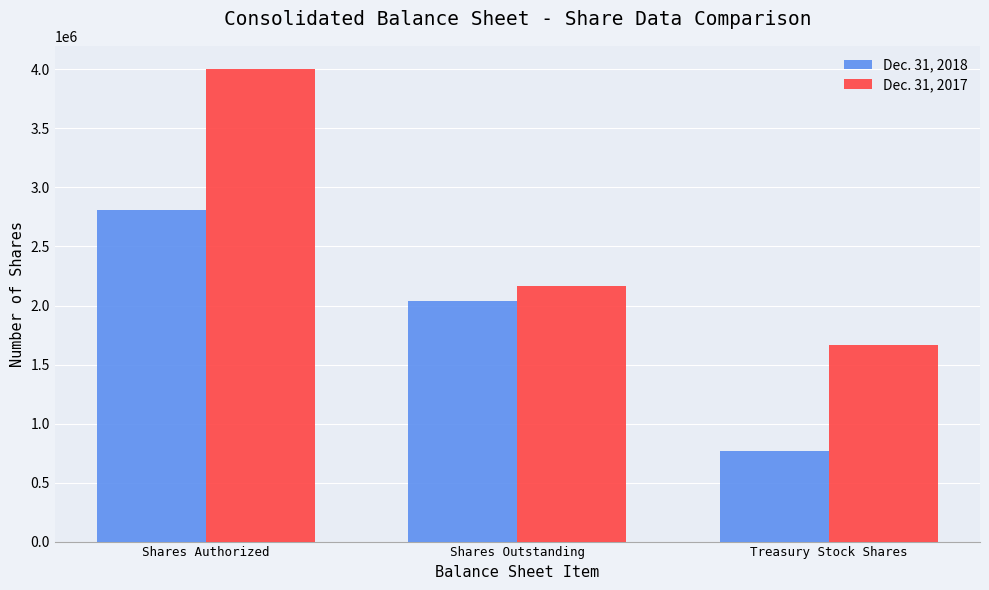

Count the number of data series in this chart.

2